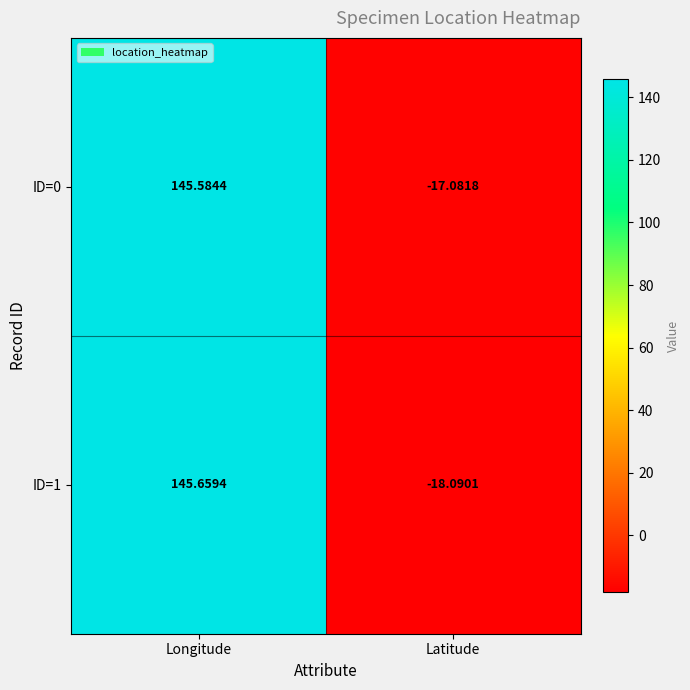

How many positive values does the ID=1 series have?

1